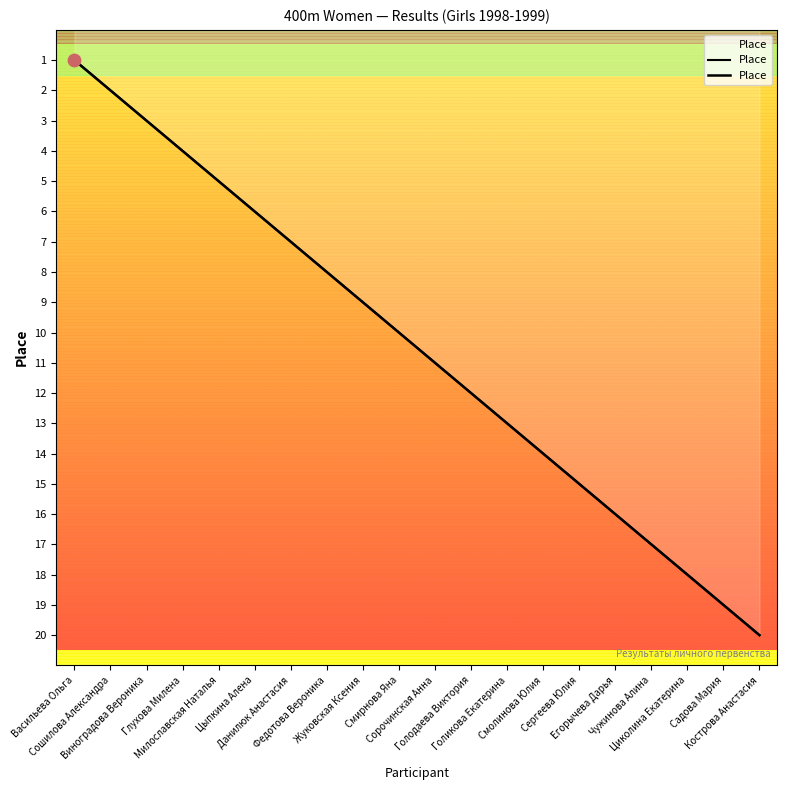

What is the ratio of the value at Егорычева Дарья to the value at Федотова Вероника?

2.0